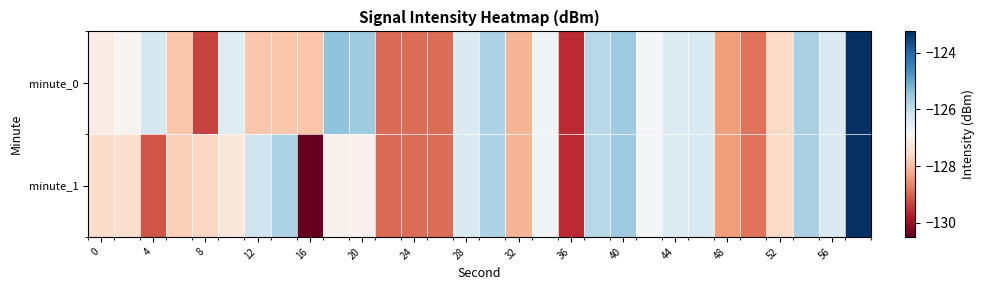

List the series in order of their peak value, lowest first.

minute_0, minute_1